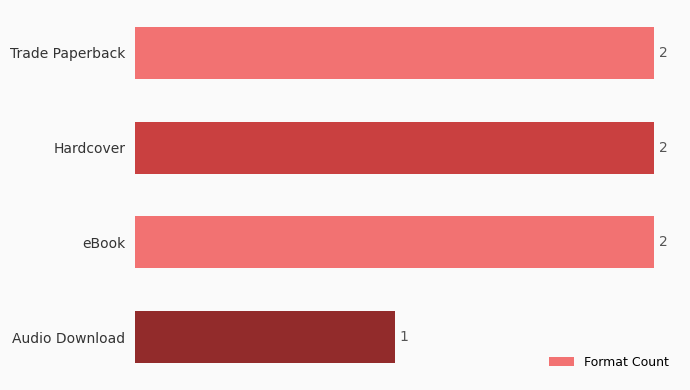

Reading bottom to top, list all the values displayed in this chart.

Audio Download=1	eBook=2	Hardcover=2	Trade Paperback=2